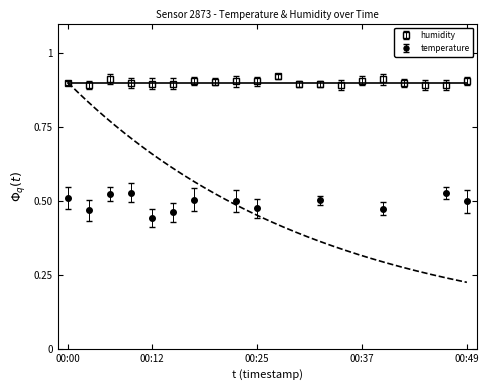

True or false: humidity has more than 1 points higher than both neighbors.

True